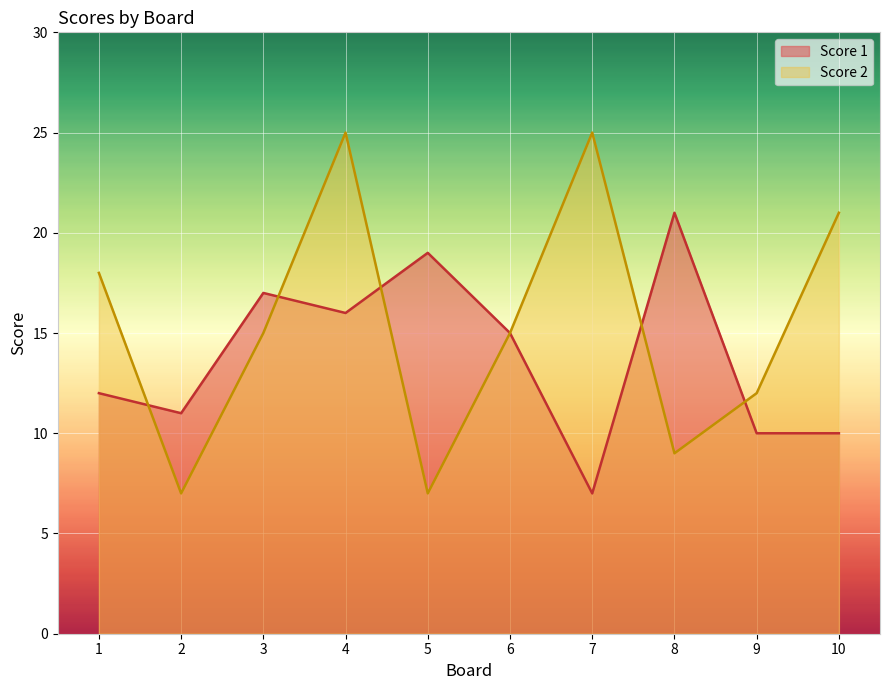

How many data points in Score 1 are above 15?

4